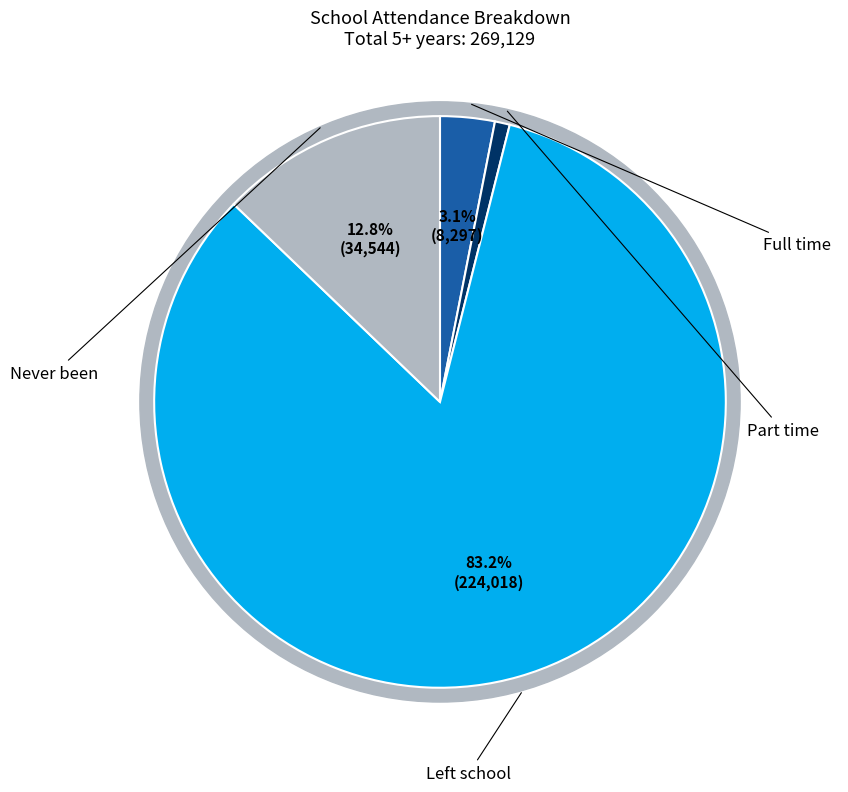

How many slices are in this pie chart?

4